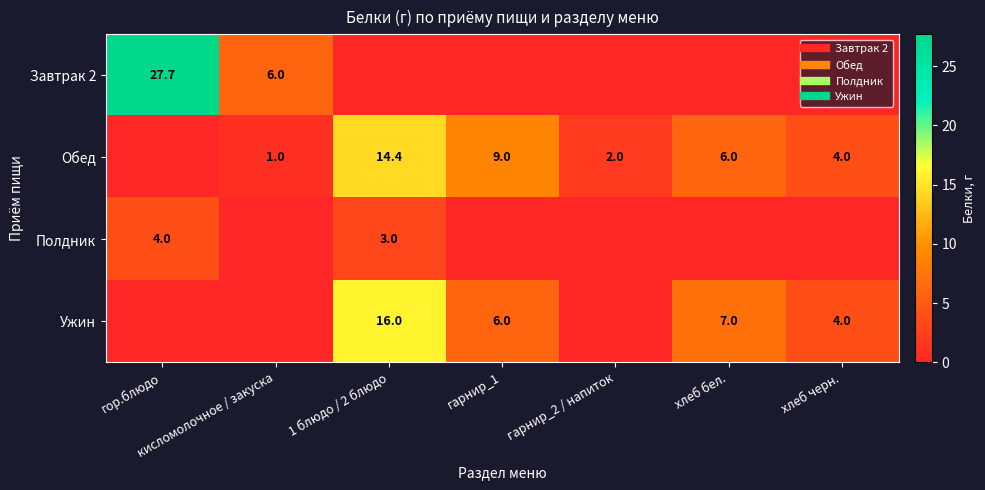

What is the difference between the maximum and second lowest values in the Полдник series?

4.0